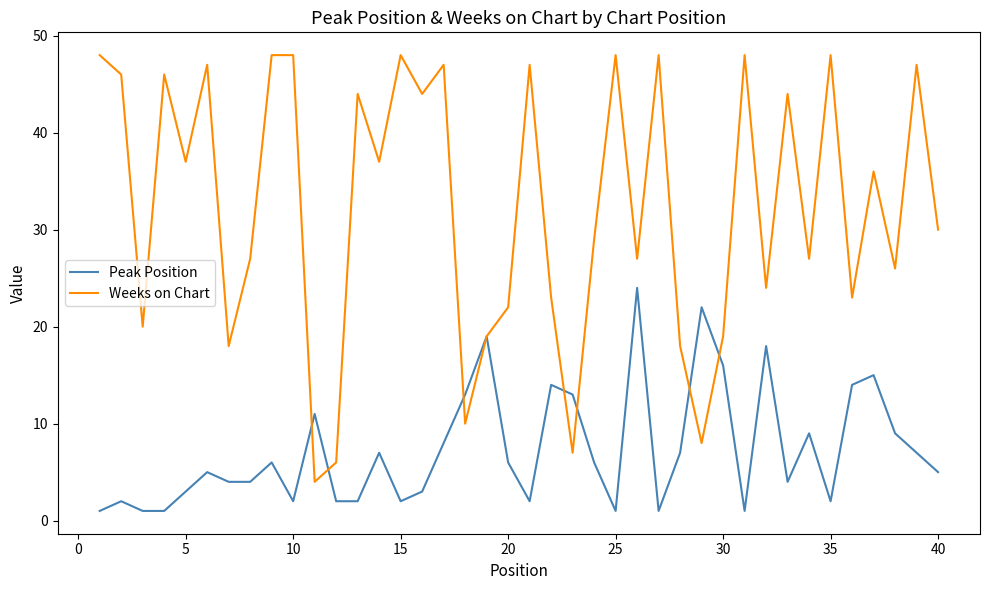

Does the chart have visible grid lines?

No